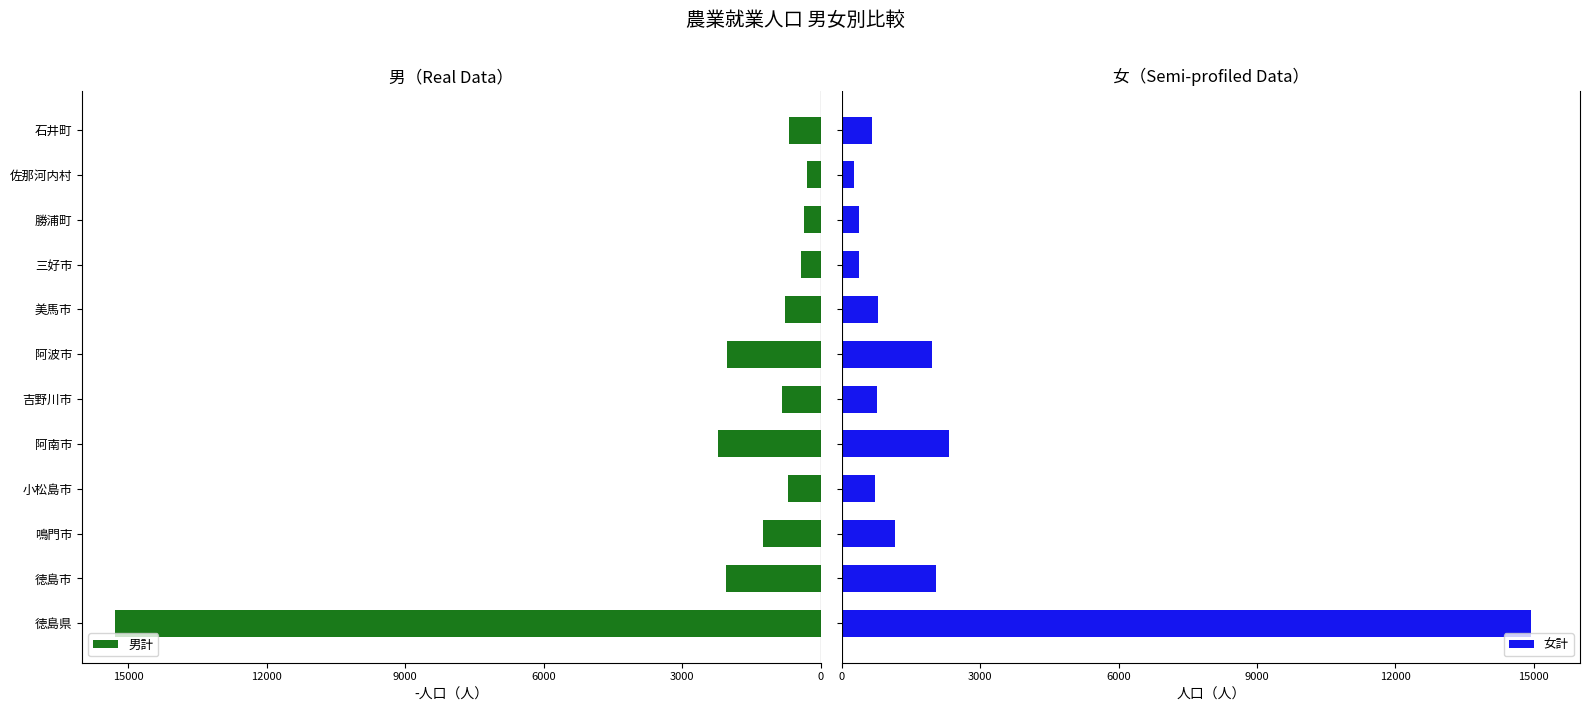

What is the difference between the maximum and second lowest values in the 女計 series?

14557